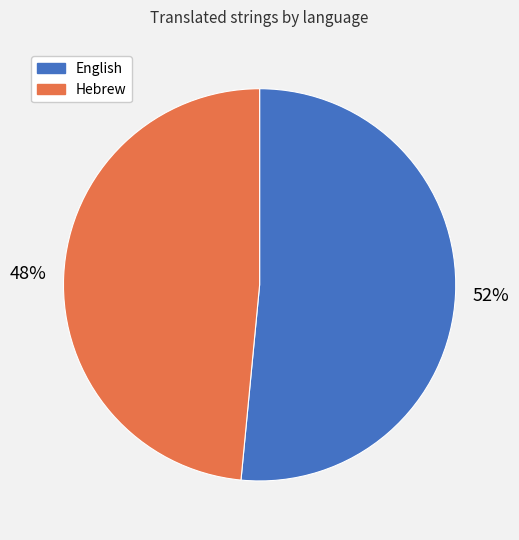

True or false: English accounts for 52% of the total.

True